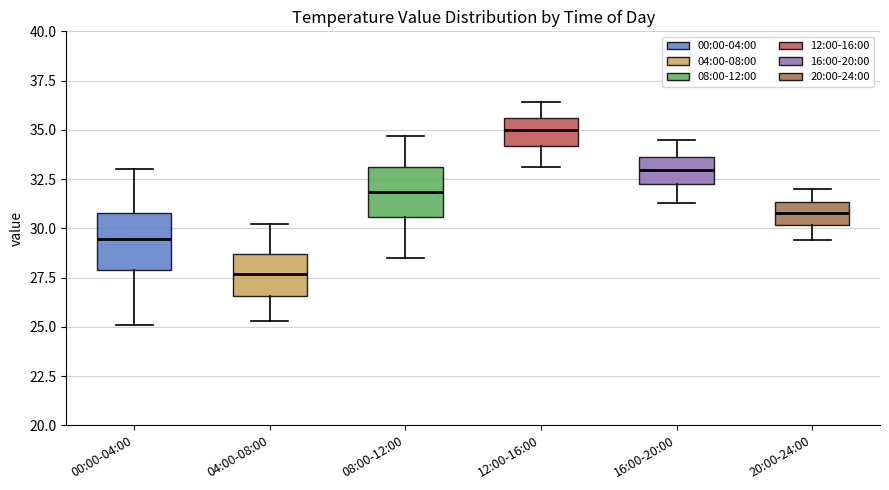

Where is the lower edge of the box for 20:00-24:00 on the y-axis? The values are not printed on the chart, so give them approximately, as read against the axis.

30.0